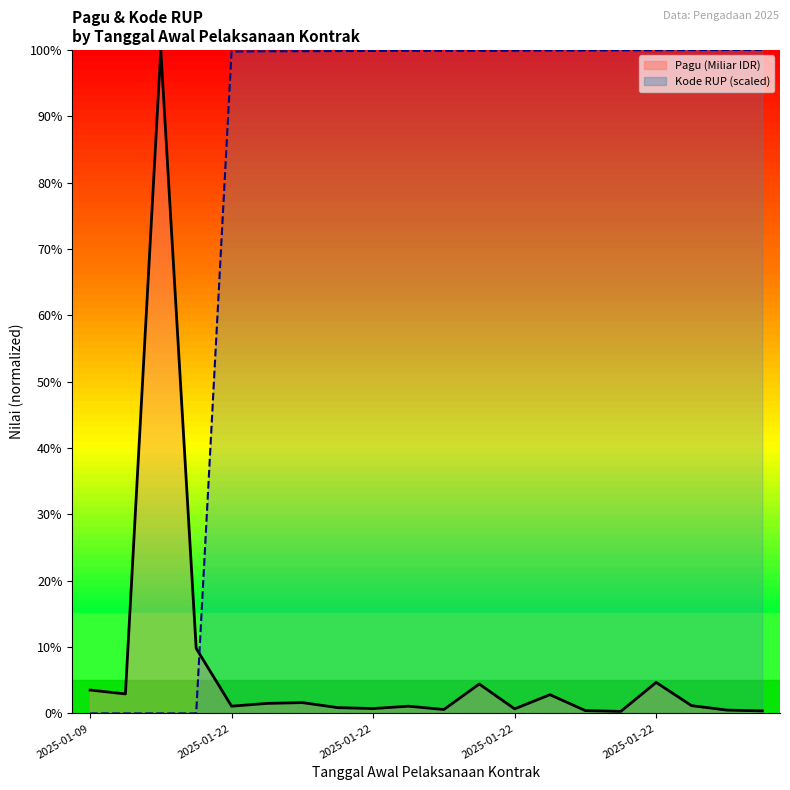

What is the maximum value shown in the chart?

1.0